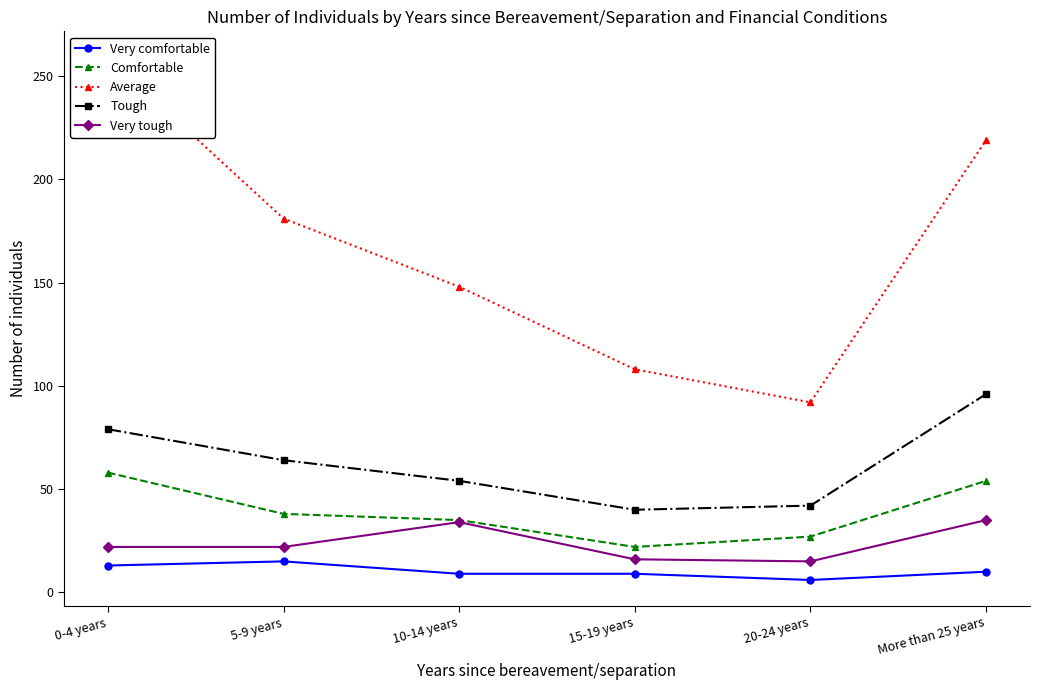

Which series has the largest total across all categories?

Average